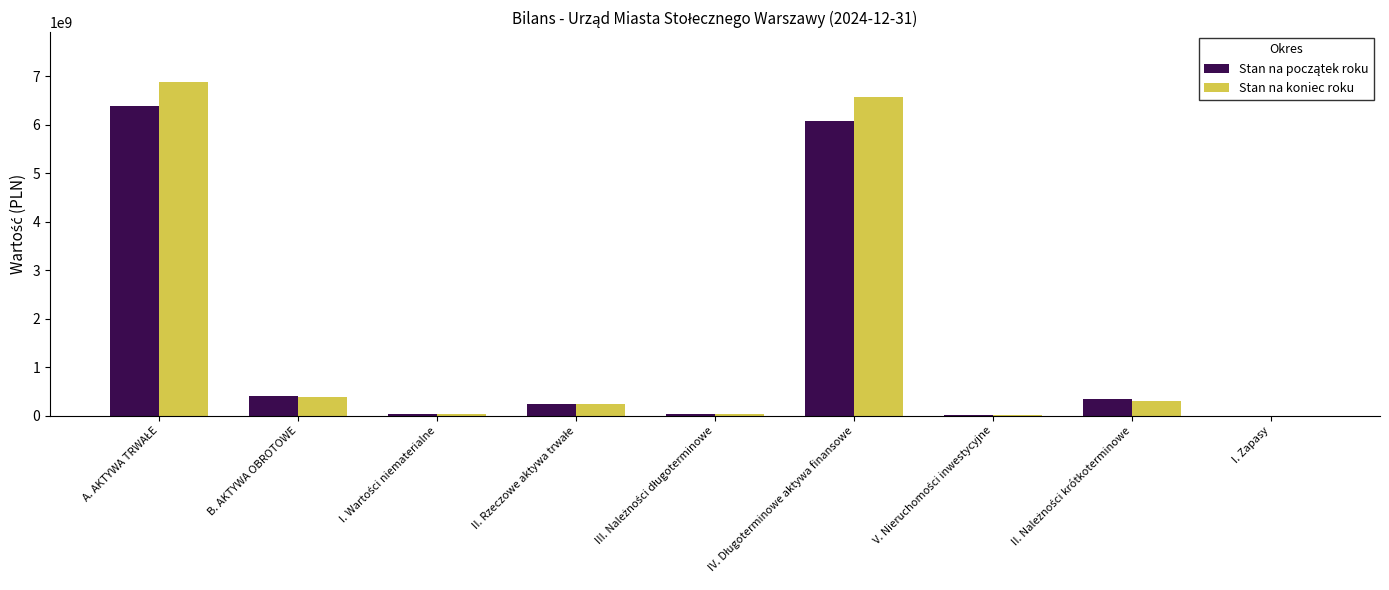

Where is Stan na koniec roku nearest to the value 3439458598?

B. AKTYWA OBROTOWE